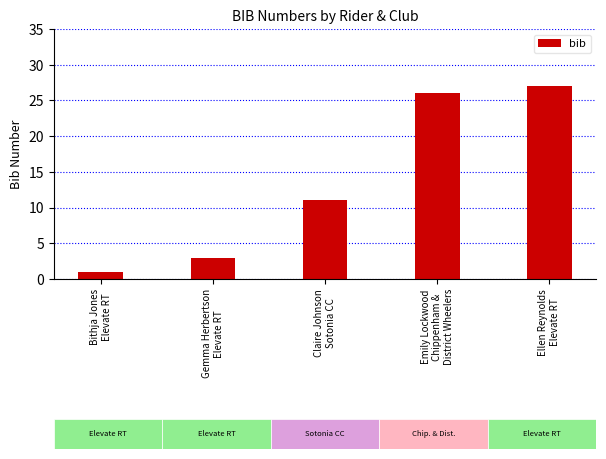

Reading left to right, transcribe all the data shown in this chart.

Bithja Jones
Elevate RT=1	Gemma Herbertson
Elevate RT=3	Claire Johnson
Sotonia CC=11	Emily Lockwood
Chippenham &
District Wheelers=26	Ellen Reynolds
Elevate RT=27